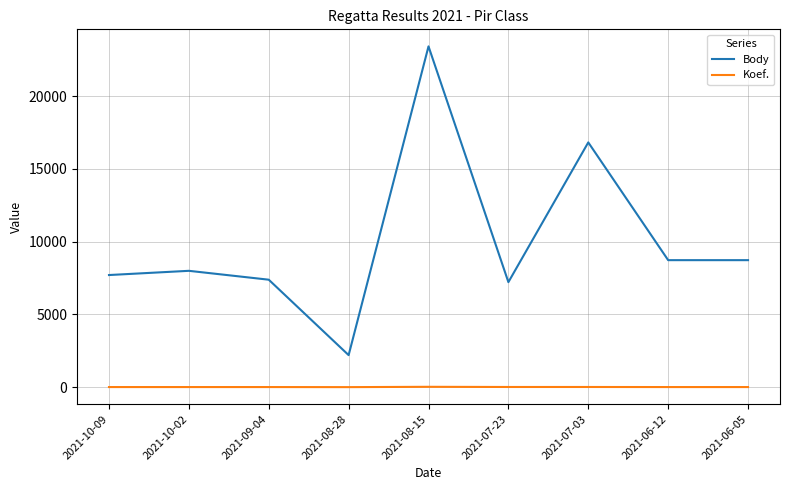

Which series has the largest range (max minus min)?

Body